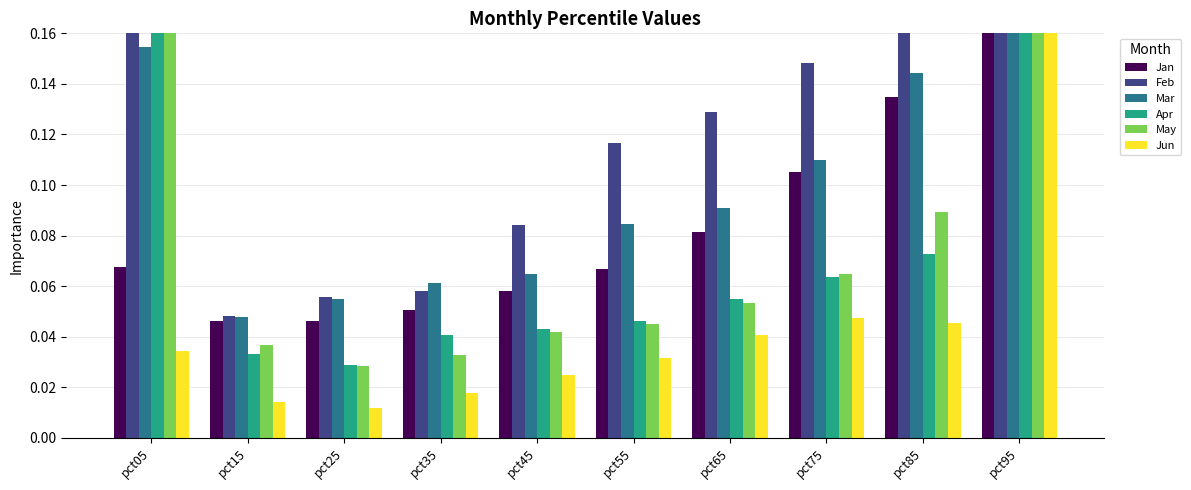

At how many categories does at least one series exceed 0?

10